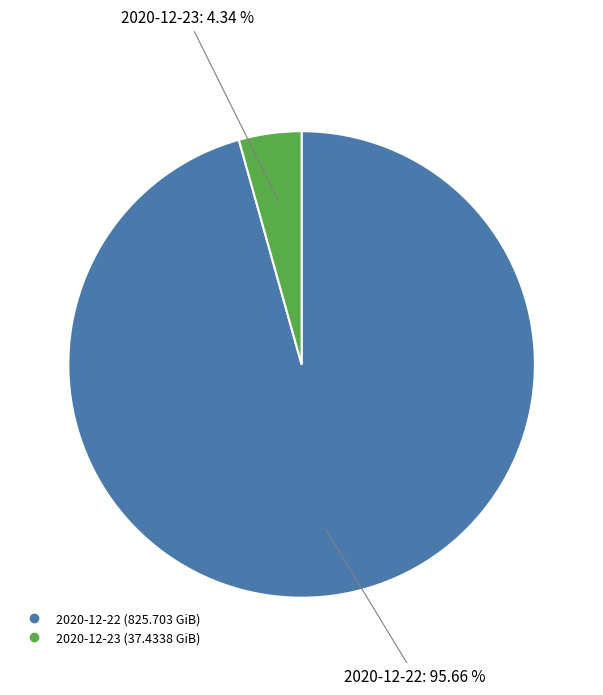

The 2020-12-23 slice represents 4% of the pie. True or false?

True